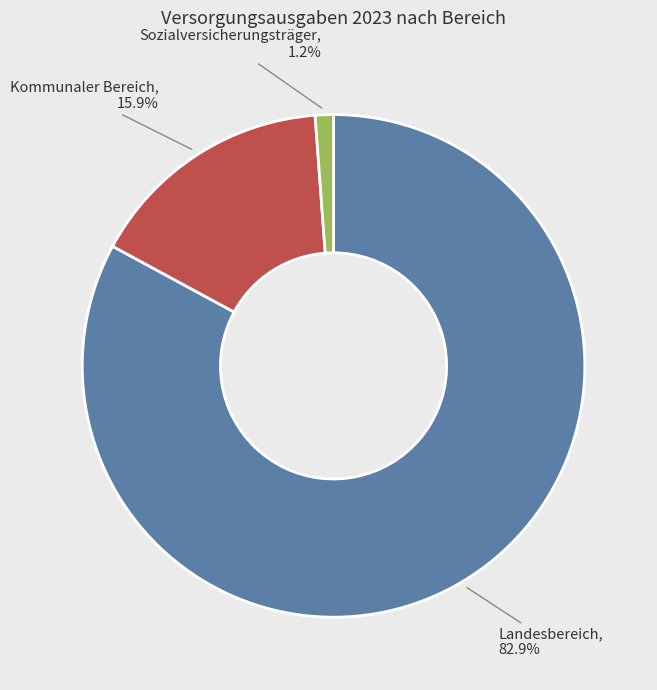

To the nearest percent, what is the difference between the largest and smallest slice percentages?

82%